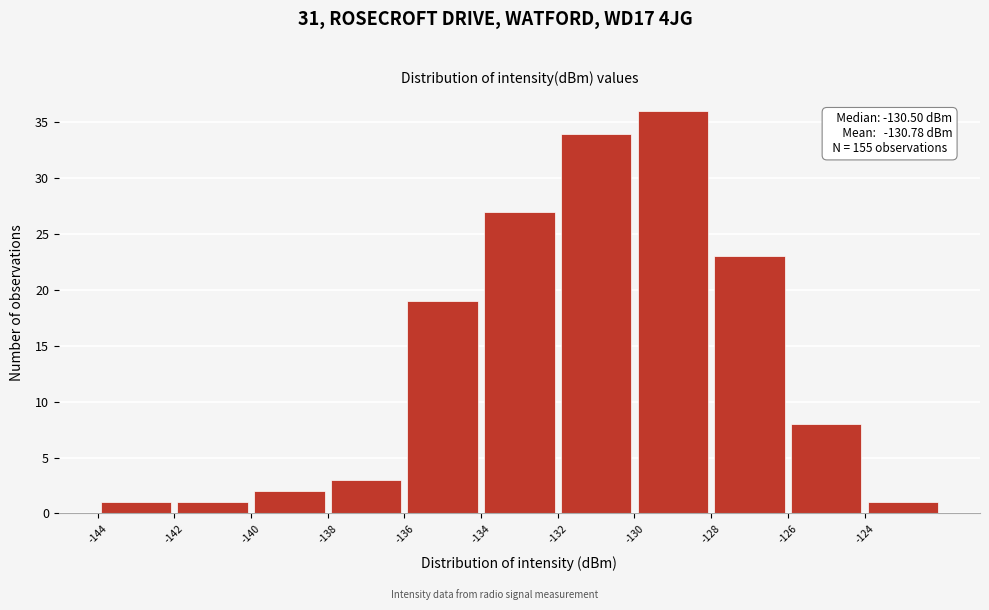

Over which range of the x-axis is the bar tallest?

-130 to -128